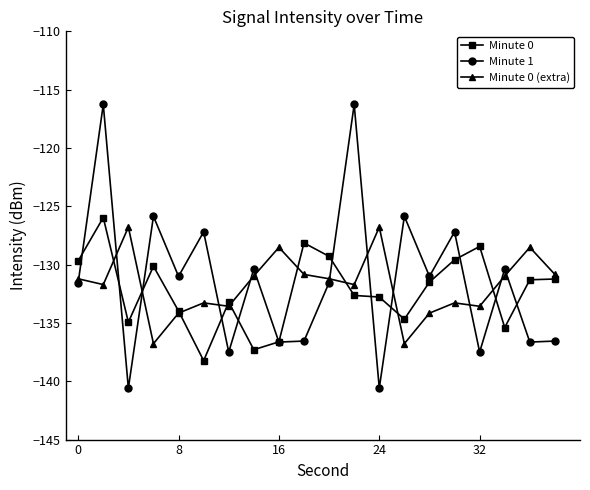

In Minute 1, how many points are higher than both neighbors (excluding endpoints)?

8